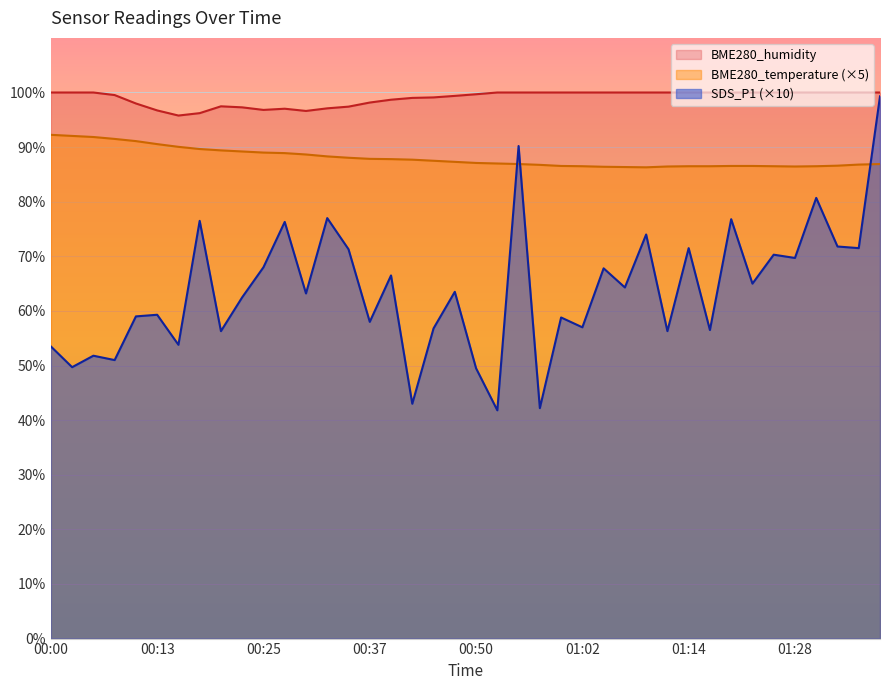

Reading left to right, transcribe all the data shown in this chart.

SDS_P1: 00:00=53.5	00:03=49.7	00:05=51.8	00:08=51.0	00:10=59.0	00:13=59.3	00:15=53.8	00:17=76.5	00:20=56.3	00:22=62.5	00:25=68.0	00:27=76.3	00:30=63.2	00:32=77.0	00:35=71.3	00:37=58.0	00:40=66.5	00:42=43.0	00:45=56.8	00:47=63.5	00:50=49.5	00:52=41.8	00:54=90.2	00:57=42.2	00:59=58.8	01:02=57.0	01:04=67.8	01:07=64.3	01:09=74.0	01:12=56.3	01:14=71.5	01:17=56.5	01:19=76.8	01:22=65.0	01:25=70.3	01:28=69.7	01:30=80.7	01:33=71.8	01:35=71.5	01:38=99.3
BME280_temperature: 00:00=92.2	00:03=92.0	00:05=91.9	00:08=91.5	00:10=91.1	00:13=90.5	00:15=90.1	00:17=89.7	00:20=89.4	00:22=89.2	00:25=89.0	00:27=88.9	00:30=88.7	00:32=88.3	00:35=88.0	00:37=87.8	00:40=87.8	00:42=87.7	00:45=87.5	00:47=87.3	00:50=87.1	00:52=87.0	00:54=86.9	00:57=86.8	00:59=86.5	01:02=86.5	01:04=86.4	01:07=86.3	01:09=86.3	01:12=86.4	01:14=86.5	01:17=86.5	01:19=86.5	01:22=86.5	01:25=86.5	01:28=86.4	01:30=86.5	01:33=86.6	01:35=86.8	01:38=86.9
BME280_humidity: 00:00=100.0	00:03=100.0	00:05=100.0	00:08=99.5	00:10=98.0	00:13=96.7	00:15=95.8	00:17=96.2	00:20=97.5	00:22=97.3	00:25=96.8	00:27=97.0	00:30=96.6	00:32=97.1	00:35=97.4	00:37=98.2	00:40=98.7	00:42=99.0	00:45=99.1	00:47=99.4	00:50=99.7	00:52=100.0	00:54=100.0	00:57=100.0	00:59=100.0	01:02=100.0	01:04=100.0	01:07=100.0	01:09=100.0	01:12=100.0	01:14=100.0	01:17=100.0	01:19=100.0	01:22=100.0	01:25=100.0	01:28=100.0	01:30=100.0	01:33=100.0	01:35=100.0	01:38=100.0